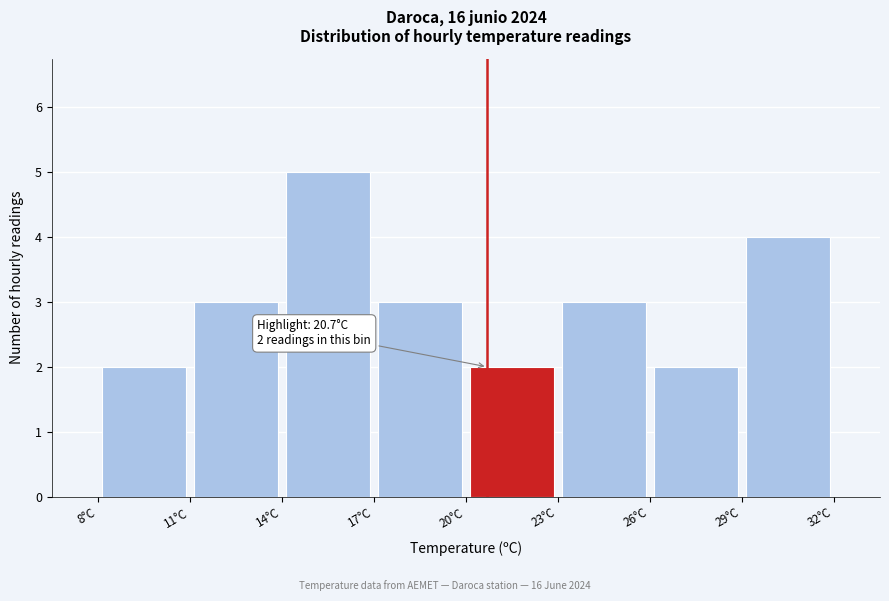

Which range on the x-axis has the tallest bar?

14 to 17